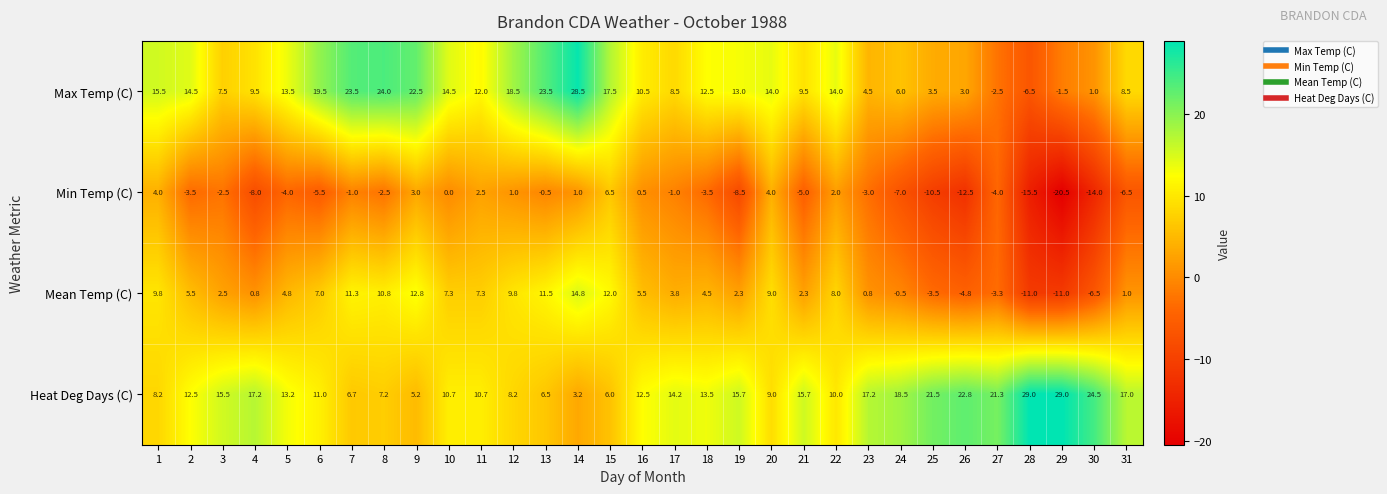

At how many categories does at least one series exceed 5?

31